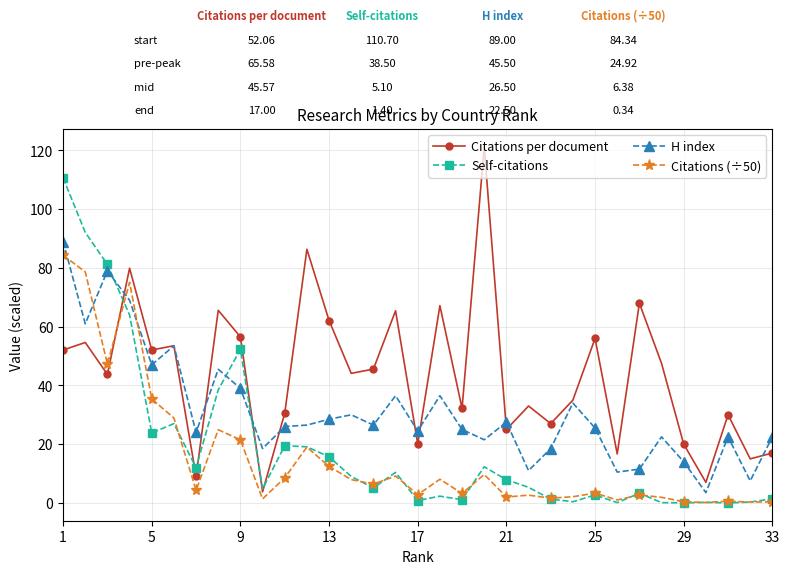

After their last crossing, which series has the higher values: H index or Self-citations?

H index